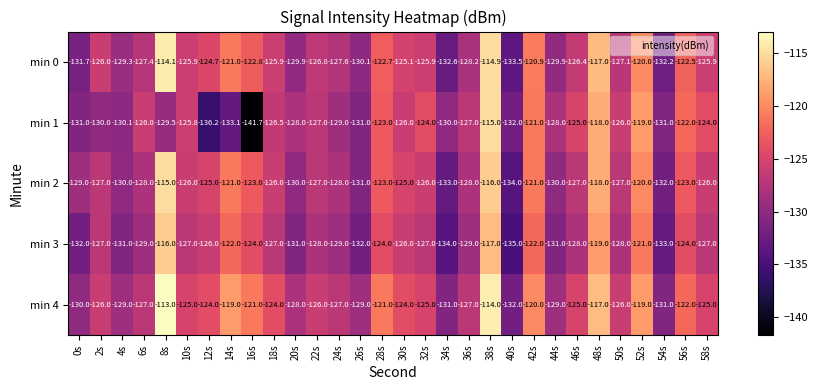

At which category is the sum across all series the highest?

38s